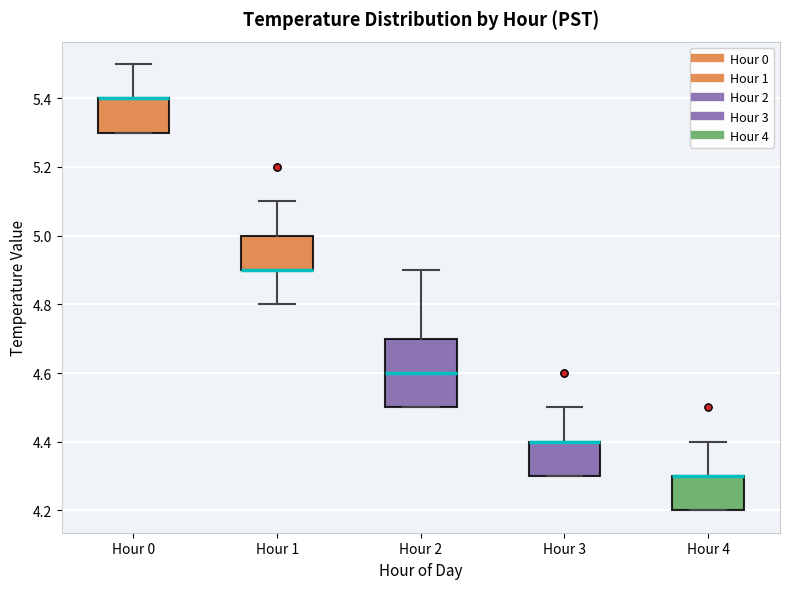

Reading left to right, read every box against the y-axis: the position of its median line, the range the box covers, and the ends of its whiskers. The values are not printed on the chart, so give them approximately, as read against the axis.

Hour 0: median 5.4 (drawn on the box's upper edge), box 5.3 to 5.4, whiskers 5.3 to 5.5
Hour 1: median 4.9 (drawn on the box's lower edge), box 4.9 to 5.0, whiskers 4.8 to 5.1
Hour 2: median 4.6, box 4.5 to 4.7, whiskers 4.5 to 4.9
Hour 3: median 4.4 (drawn on the box's upper edge), box 4.3 to 4.4, whiskers 4.3 to 4.5
Hour 4: median 4.3 (drawn on the box's upper edge), box 4.2 to 4.3, whiskers 4.2 to 4.4